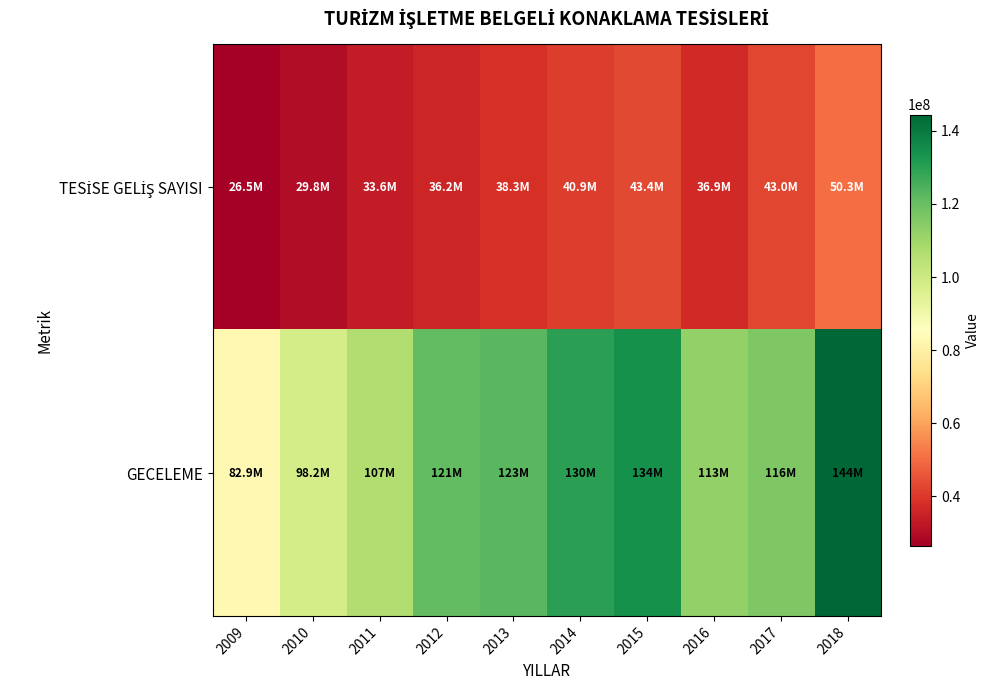

Which has a higher value, 2018 or 2015?

2018